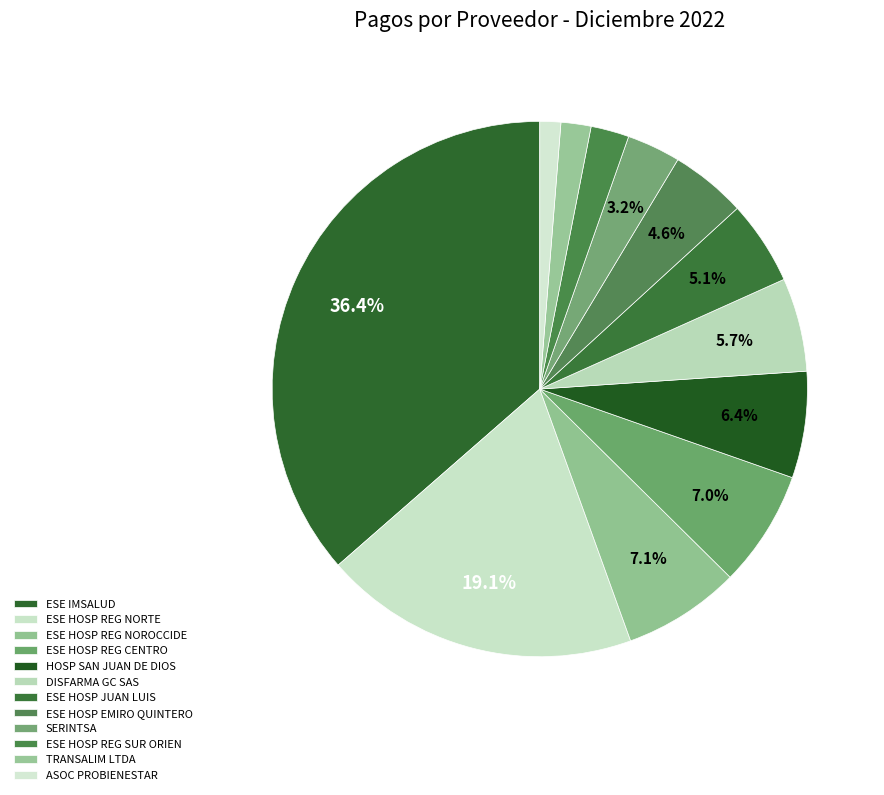

How many slices are in this pie chart?

12